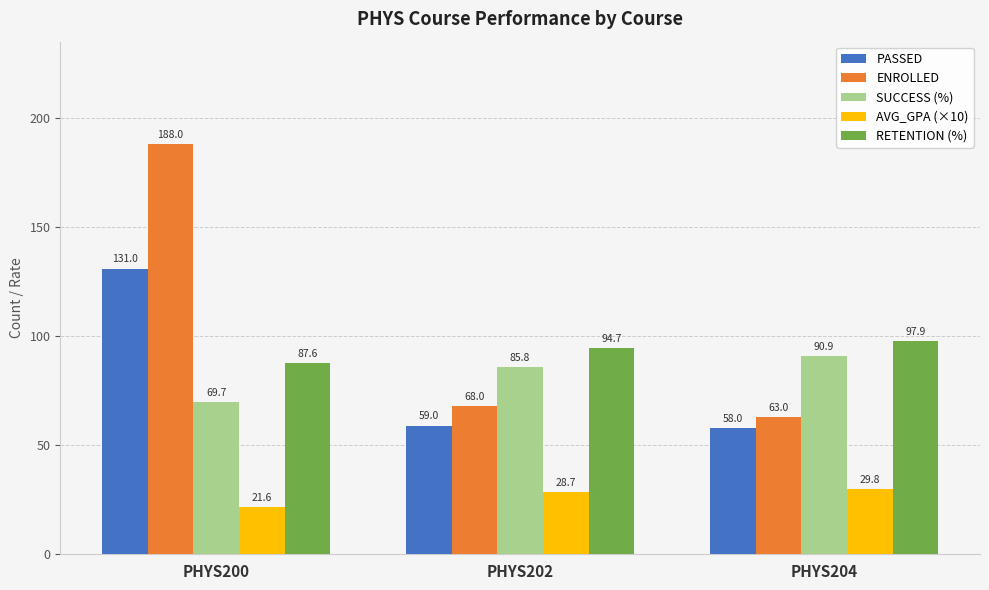

At which category is the sum across all series the highest?

PHYS200